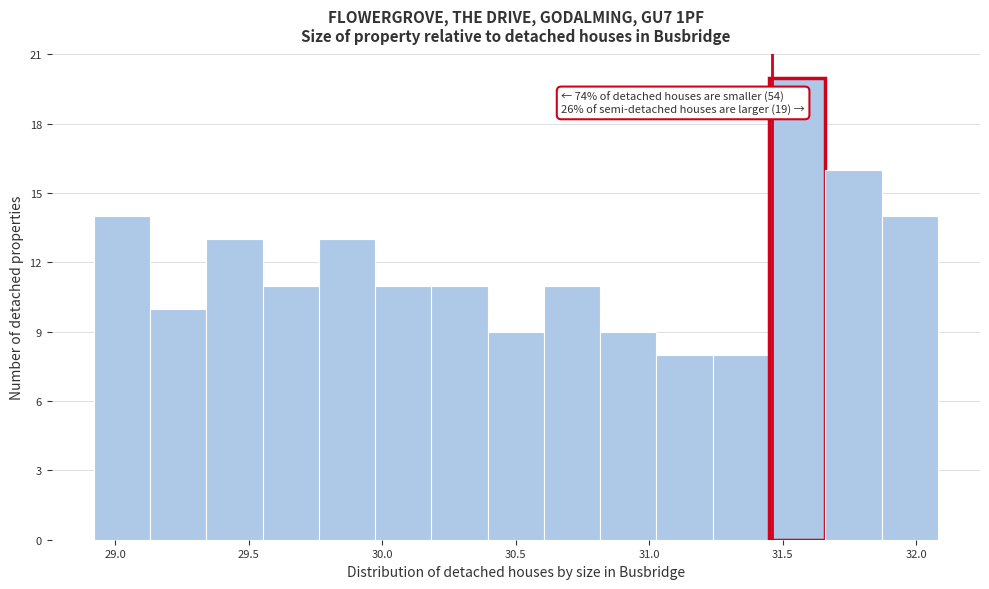

Over which range of the x-axis is the bar tallest?

31.45 to 31.65